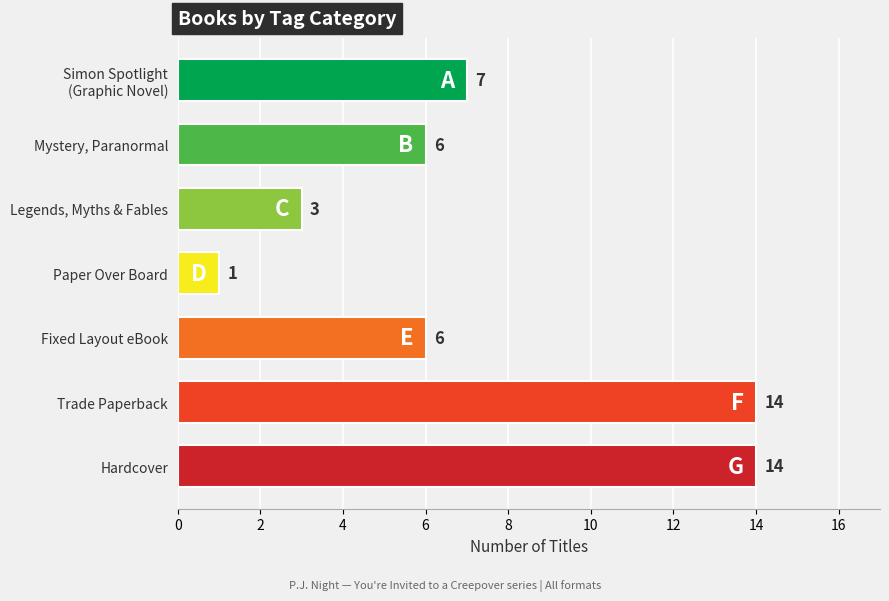

Between Legends, Myths & Fables and Mystery, Paranormal, which is larger?

Mystery, Paranormal